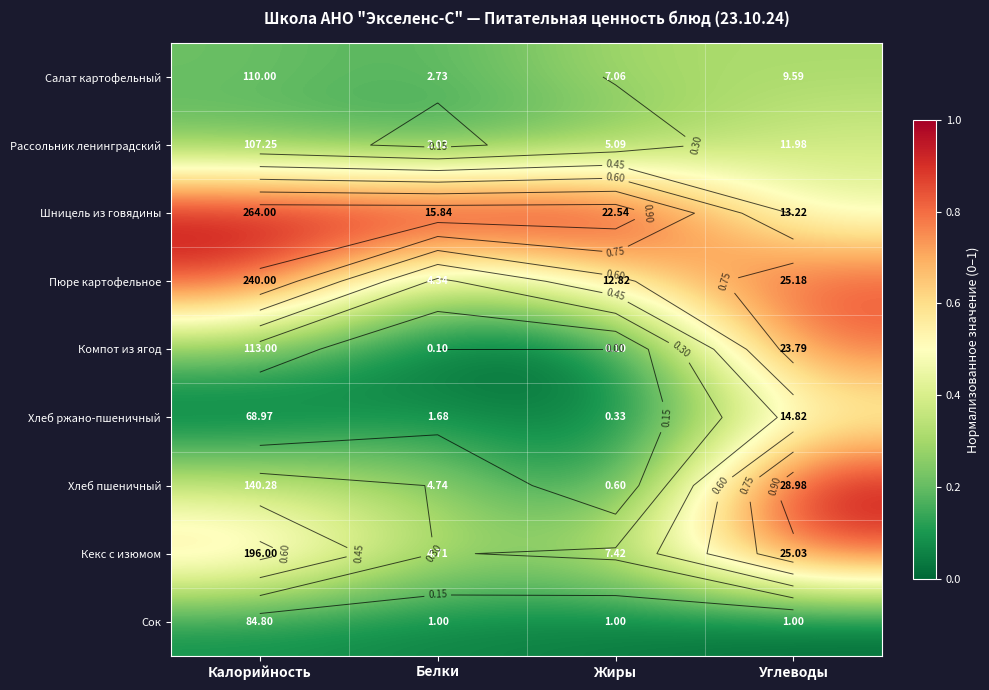

What is the highest value of the Салат картофельный series?

0.3